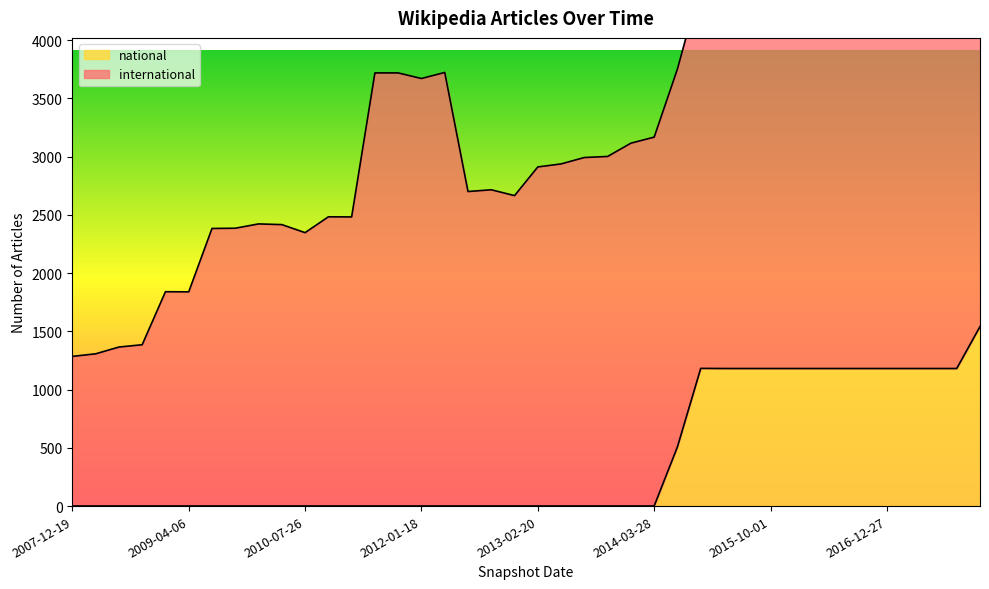

Reading left to right, what are all the values shown in this chart?

1	1	1	1	1	1	1	1	1	1	1	1	1	1	1	1	1	1	1	1	1	1	1	1	1	1	509	1182	1181	1181	1181	1181	1181	1181	1181	1181	1181	1181	1181	1541